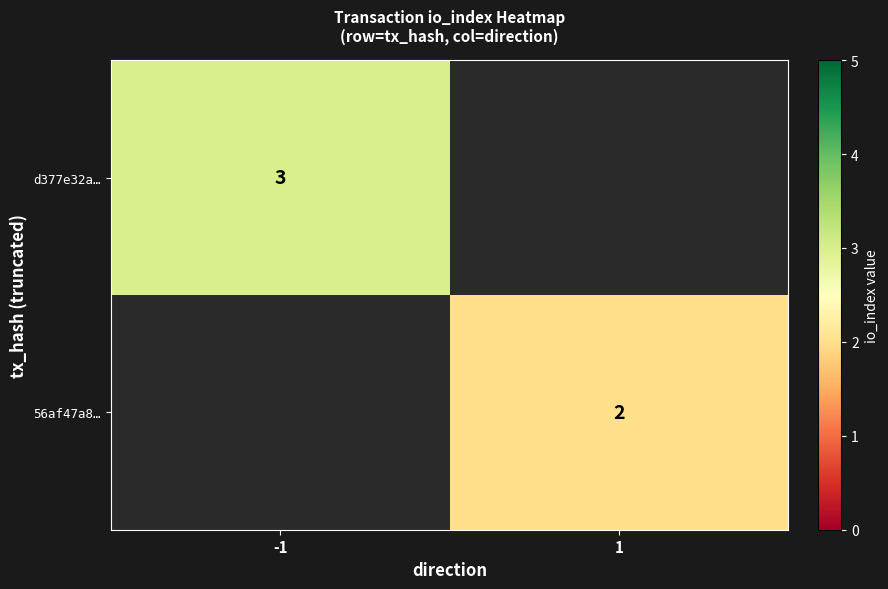

At how many categories does at least one series exceed 2?

1